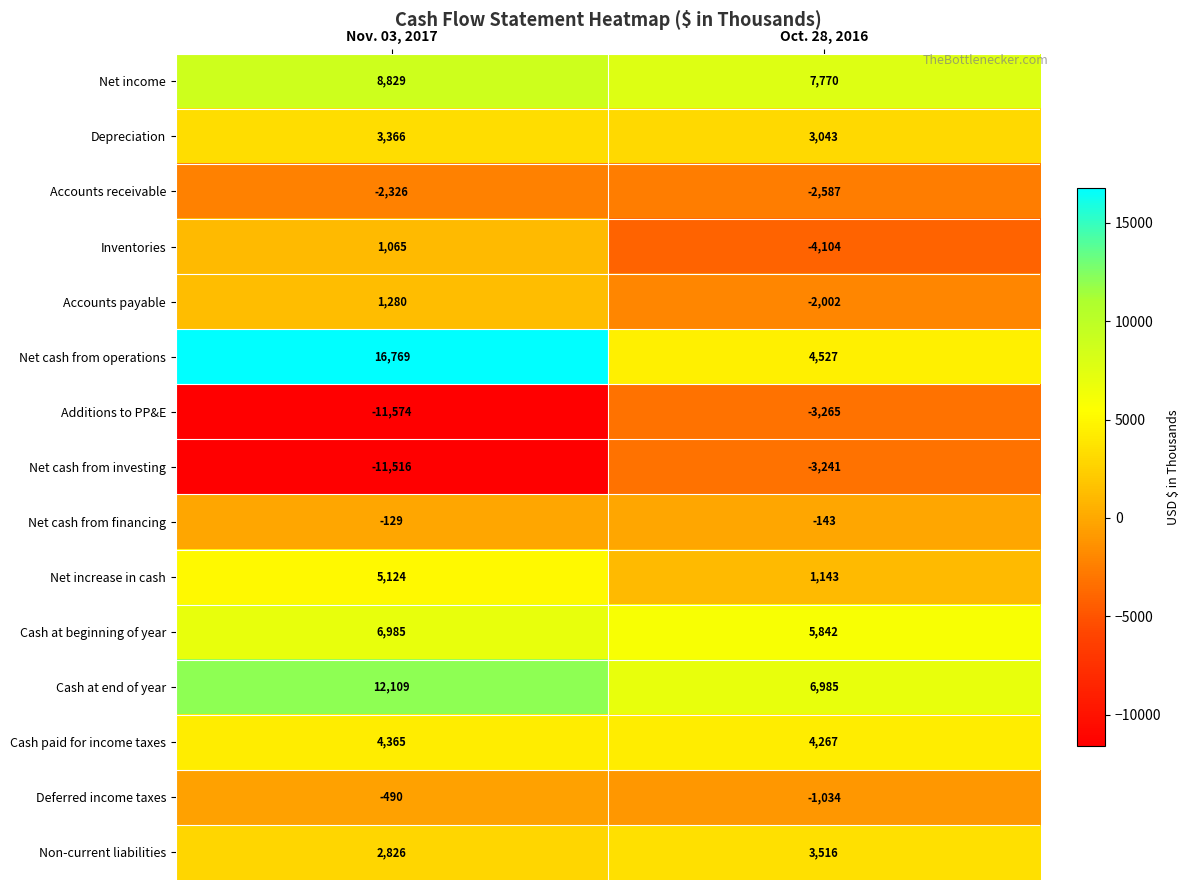

Which category has the lowest value across all series?

Nov. 03, 2017